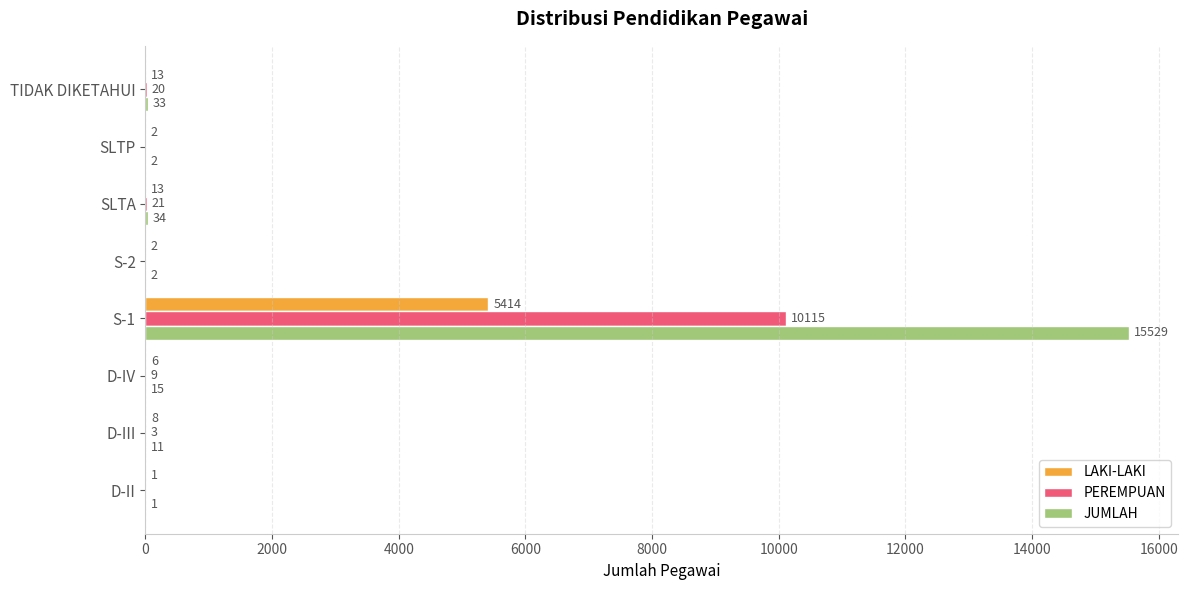

At which label is PEREMPUAN closest to 5057?

SLTA